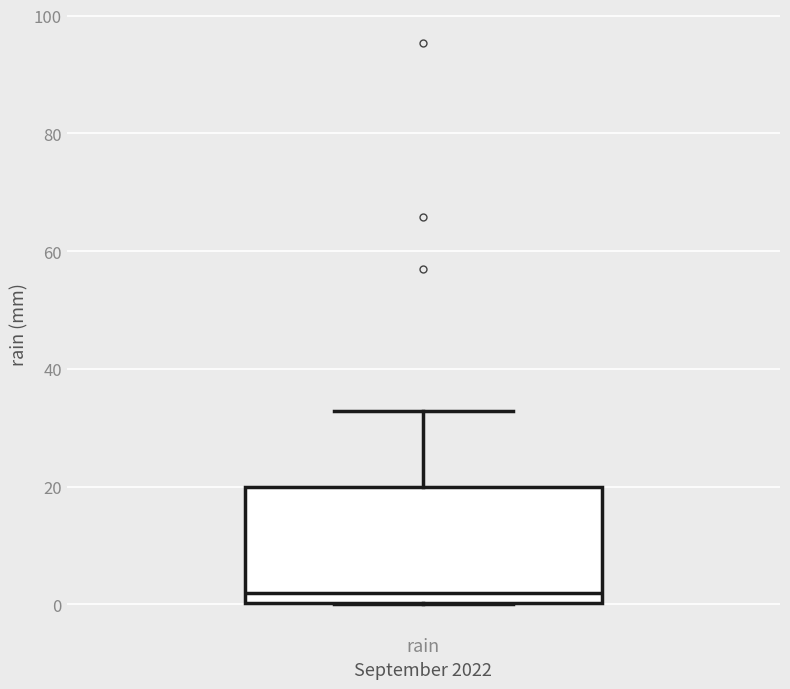

Transcribe this box plot: give where the median line is, the range the box spans, and where the two whiskers end, as read against the y-axis. The values are not printed on the chart, so give them approximately, as read against the axis.

median 2, box 0 to 20, whiskers 0 to 32